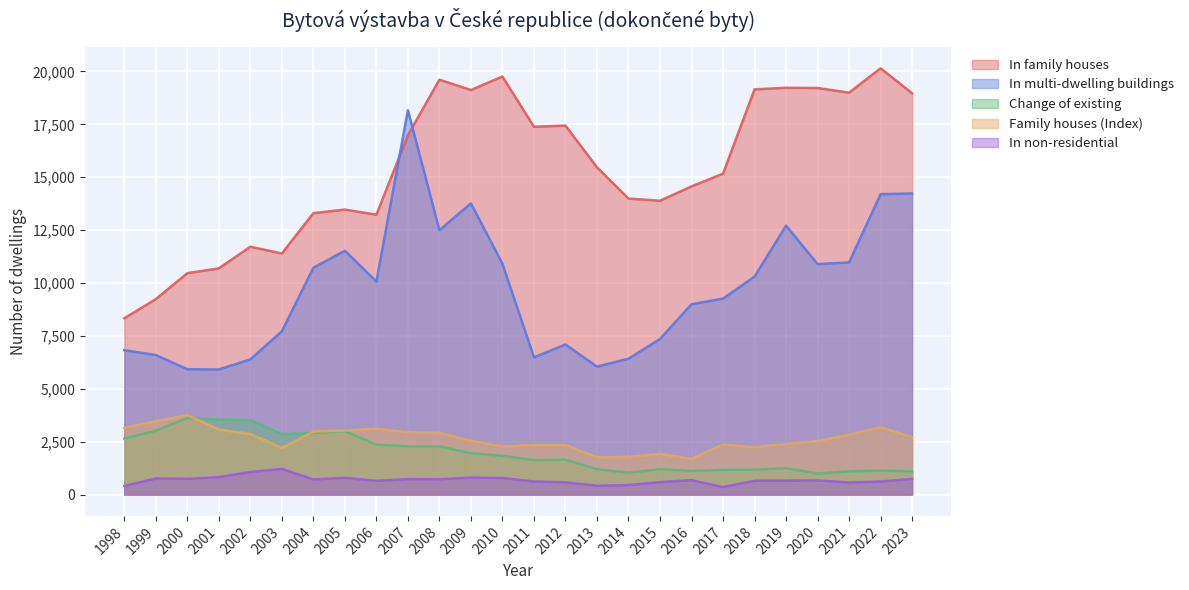

Reading left to right, list all the values displayed in this chart.

In family houses: 8336	9238	10466	10693	11716	11397	13302	13472	13230	16988	19611	19124	19760	17385	17442	15469	13992	13890	14567	15170	19152	19229	19218	18998	20151	18967
In multi-dwelling buildings: 6827	6598	5926	5912	6393	7720	10722	11526	10070	18171	12497	13766	10912	6487	7095	6049	6422	7356	8998	9264	10305	12716	10895	10973	14203	14233
Change of existing: 2647	3017	3622	3548	3522	2862	2908	2999	2361	2282	2278	1955	1836	1627	1651	1201	1035	1198	1115	1170	1175	1252	993	1094	1133	1087
Family houses (Index): 3155	3463	3761	3073	2865	2206	2979	3025	3118	2945	2922	2550	2272	2343	2344	1764	1781	1926	1688	2363	2242	2385	2533	2823	3181	2720
In non-residential: 407	767	745	824	1070	1213	719	794	651	733	727	803	786	618	581	414	451	589	681	355	658	659	671	574	617	744